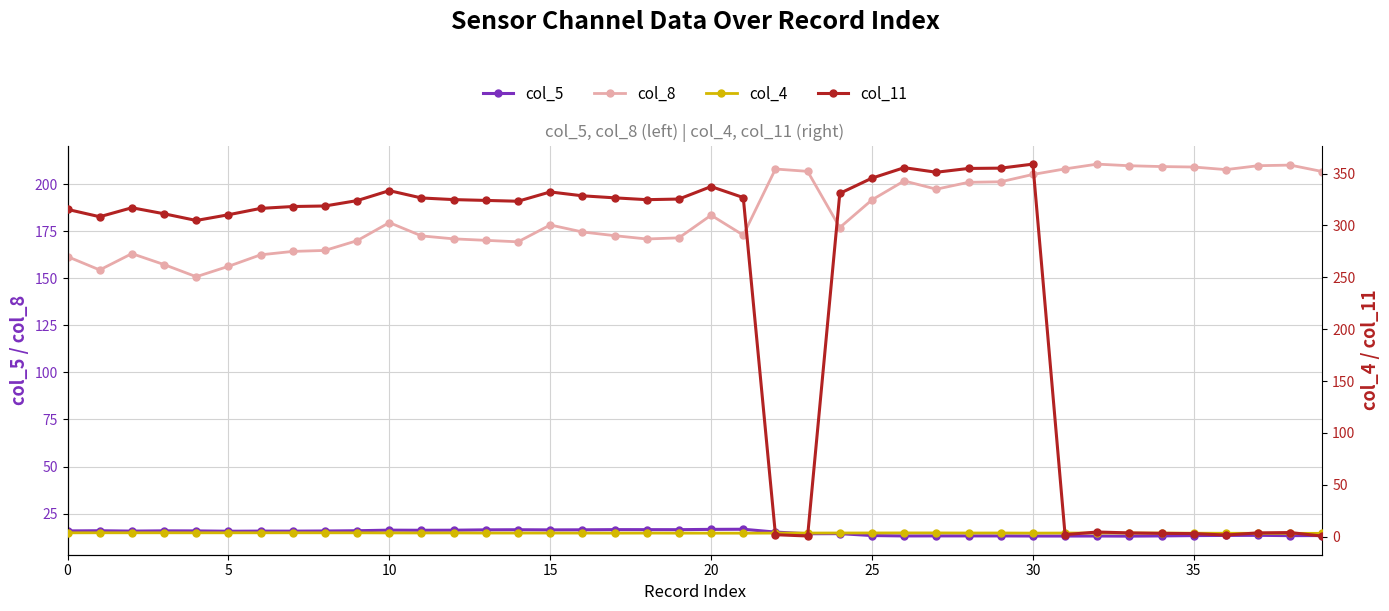

What is the sum of all col_5 values?

596.9